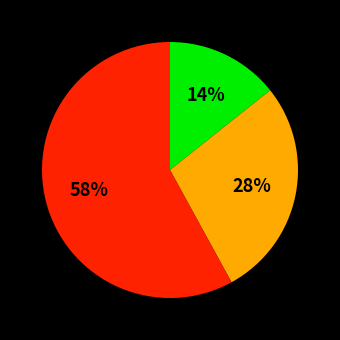

Is there a majority slice in this chart?

Yes